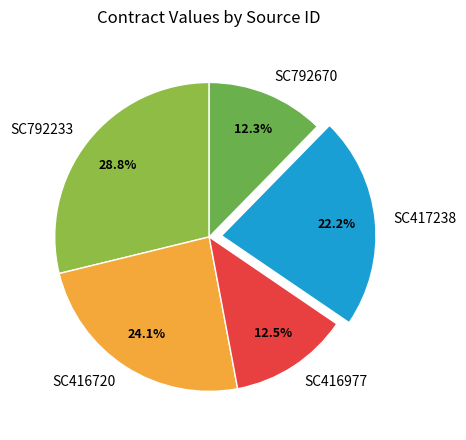

Does SC417238 account for over 50% of the chart?

No